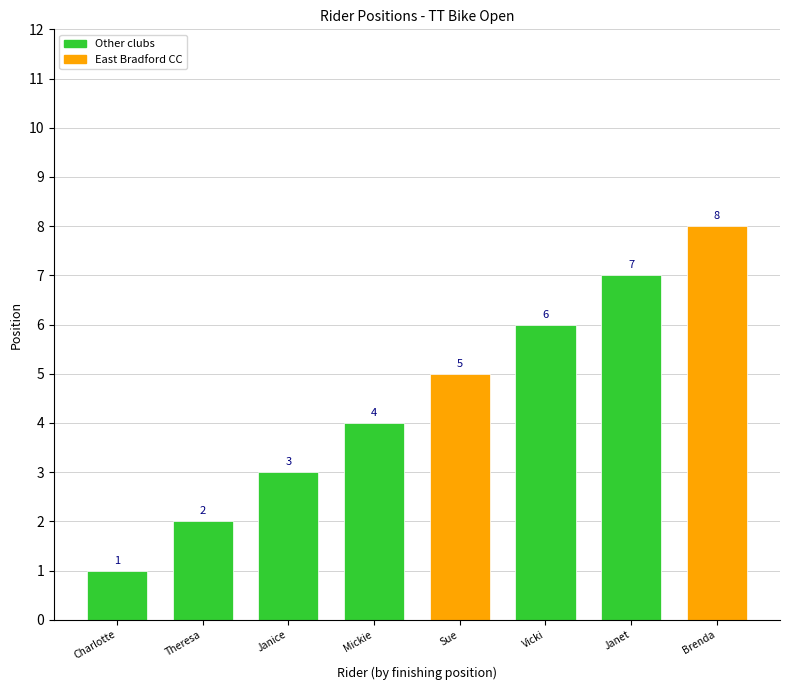

What is the change in value from Janice to Brenda?

+5